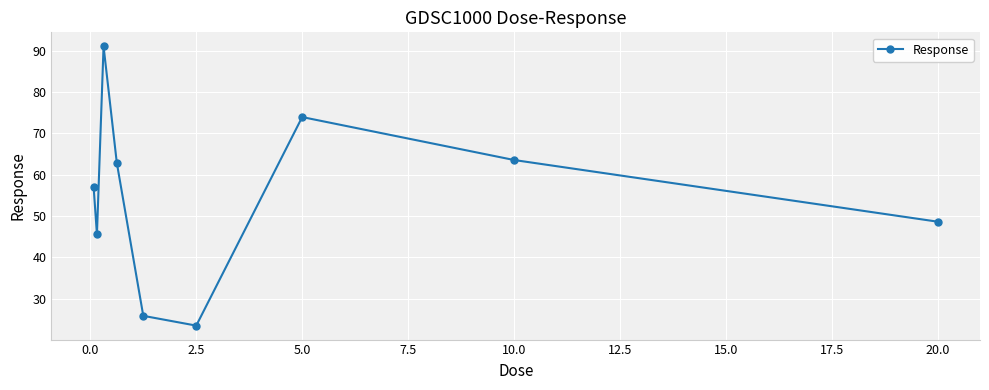

What is the greatest value displayed?

91.1